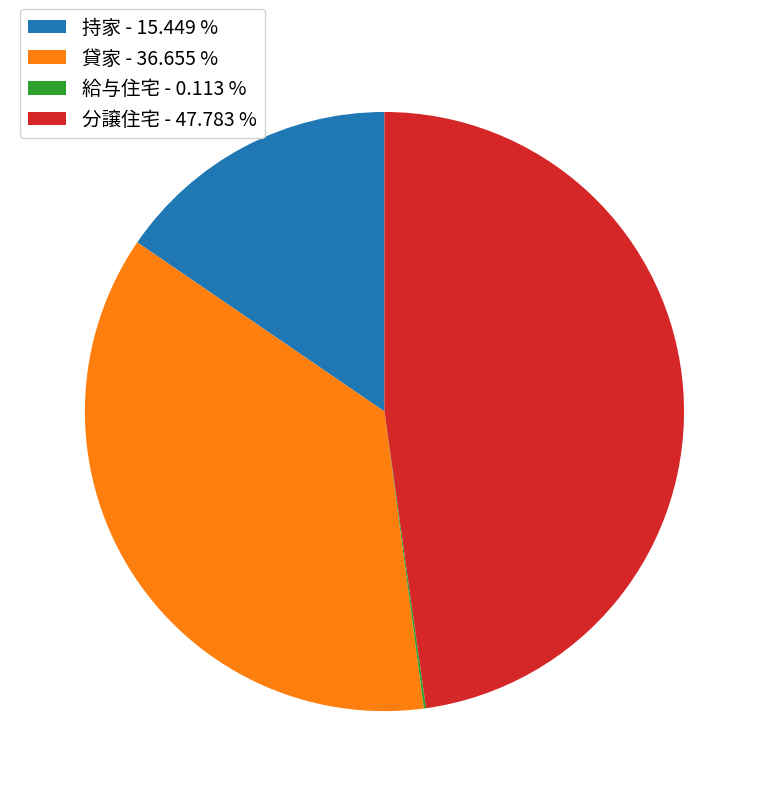

Combined, do 分譲住宅 - 47.783 % and 持家 - 15.449 % account for over 50%?

Yes